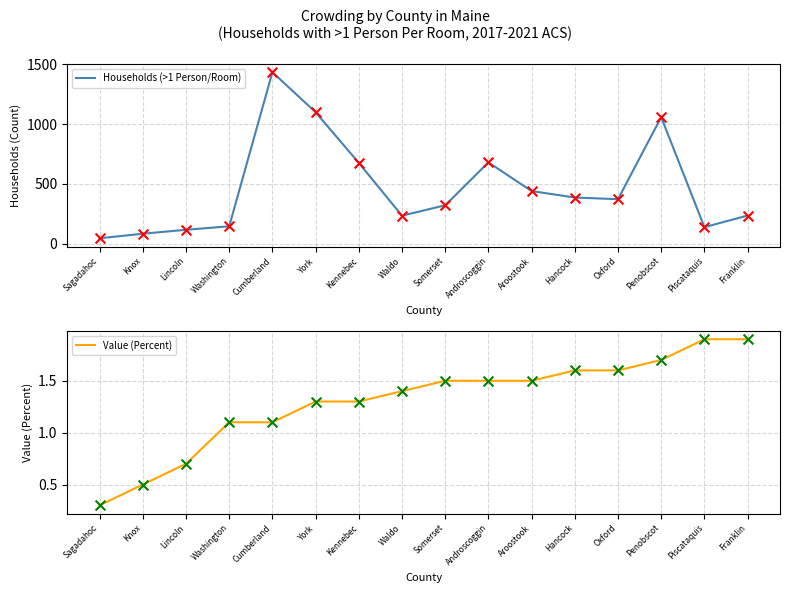

Which series has the largest total across all categories?

Households (>1 Person/Room)